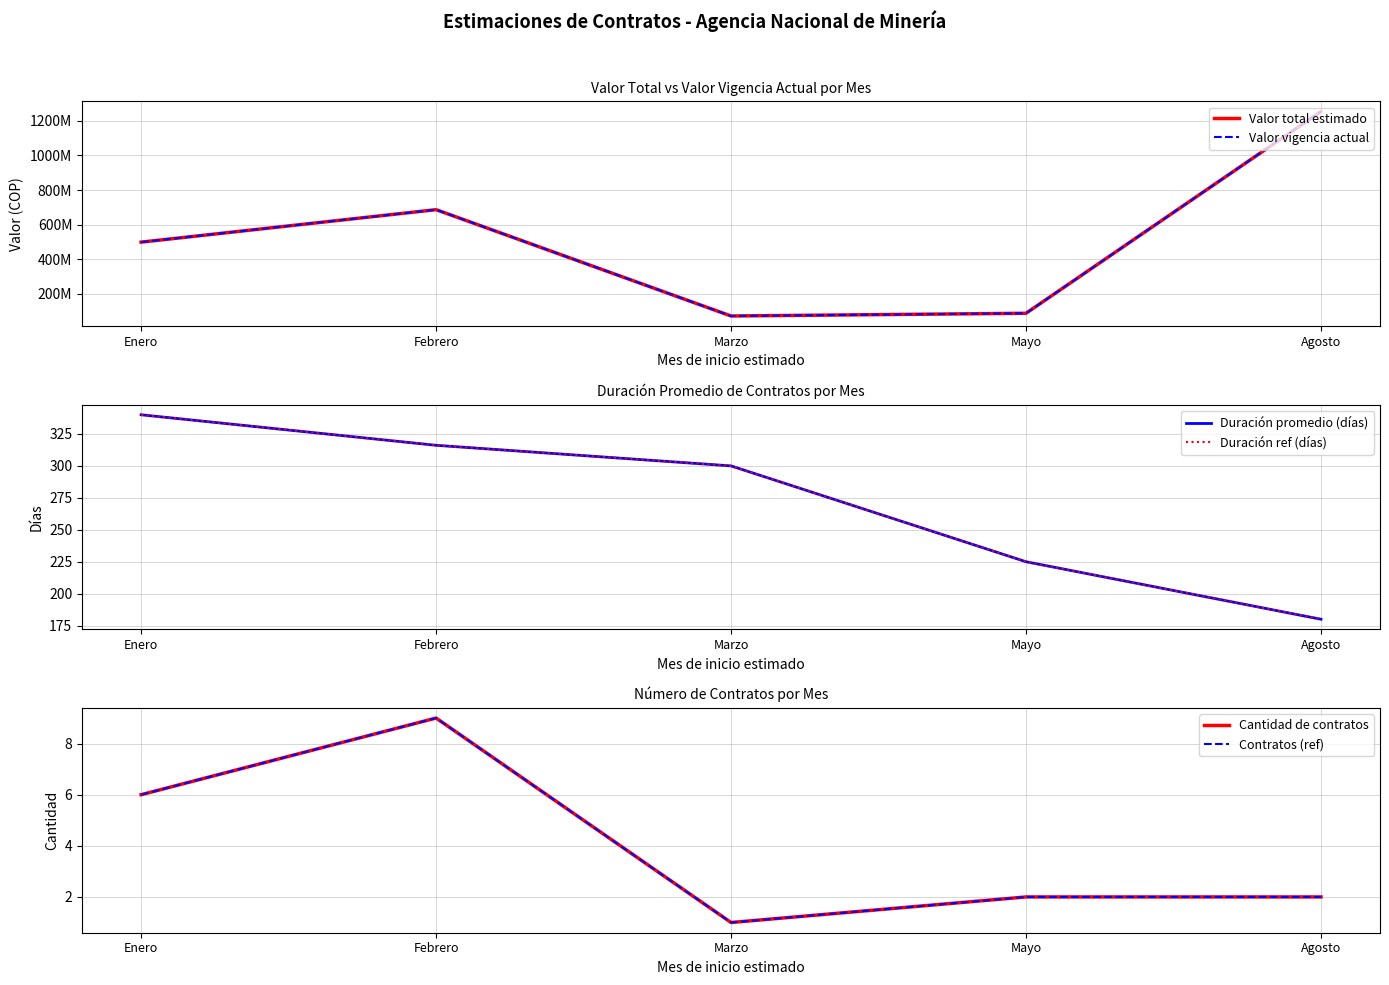

Rank the series at Febrero from highest to lowest value.

Valor total estimado, Valor vigencia actual, Duración promedio (días), Duración ref (días), Cantidad de contratos, Contratos (ref)